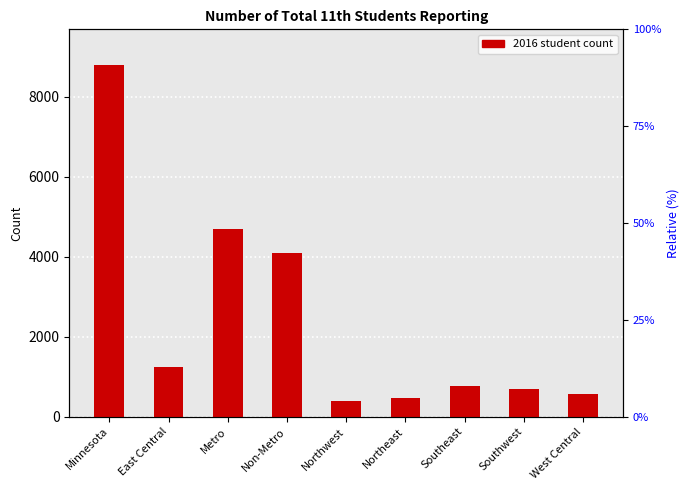

Which has a higher value, Northeast or Metro?

Metro